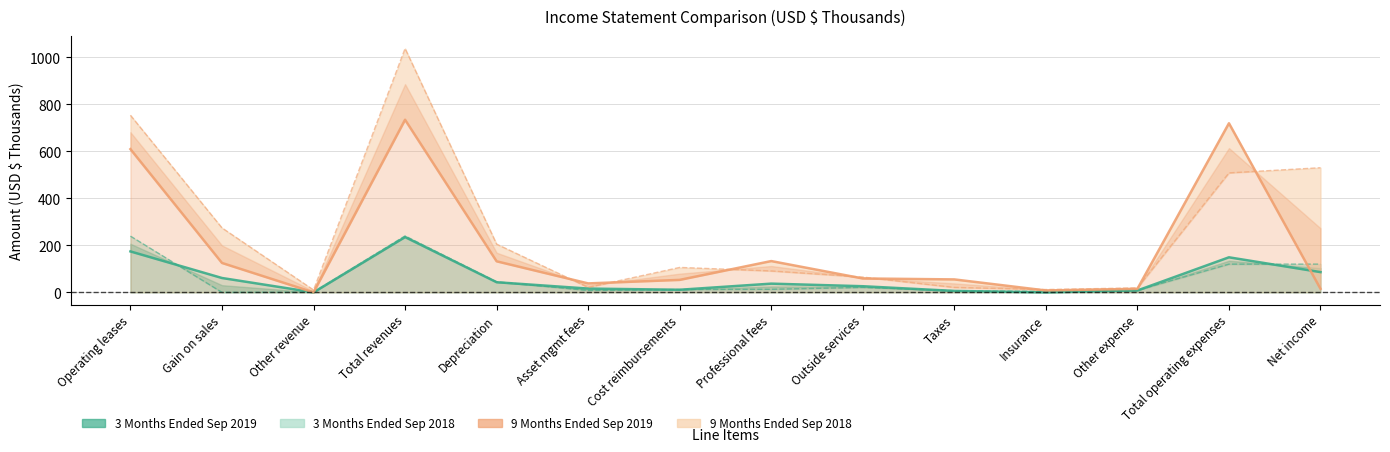

Which series has the largest range (max minus min)?

9 Months Ended Sep 2018